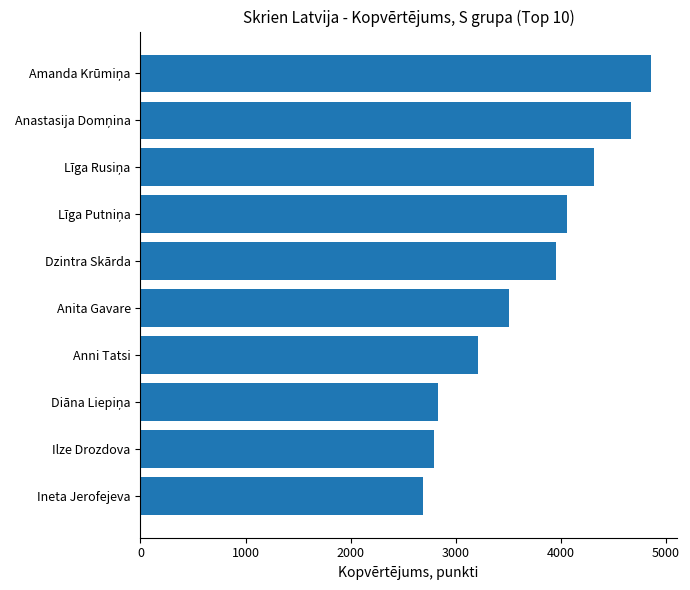

Between Dzintra Skārda and Anni Tatsi, which is larger?

Dzintra Skārda